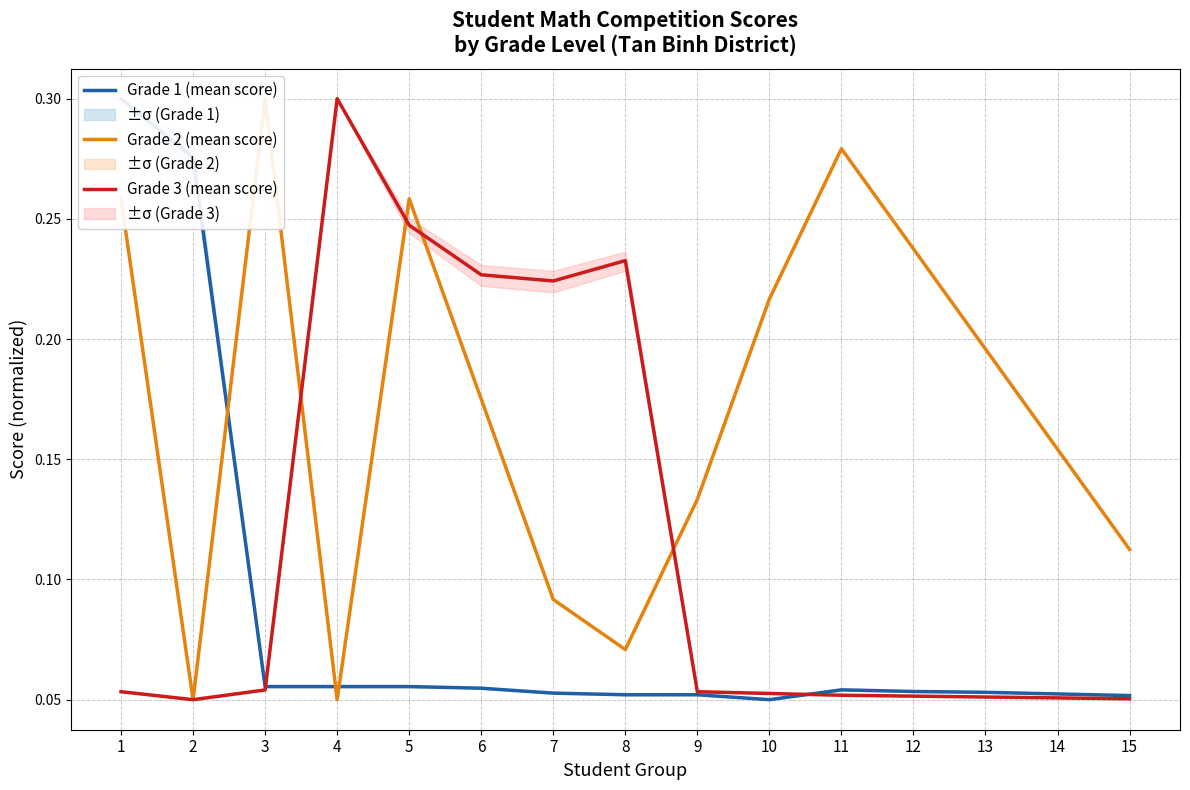

Reading right to left, transcribe all the data shown in this chart.

Grade 1 (mean score): 0.1	0.1	0.1	0.1	0.1	0.1	0.1	0.1	0.1	0.1	0.1	0.1	0.1	0.3	0.3
Grade 2 (mean score): 0.1	0.2	0.2	0.2	0.3	0.2	0.1	0.1	0.1	0.2	0.3	0.1	0.3	0.1	0.3
Grade 3 (mean score): 0.1	0.1	0.1	0.1	0.1	0.1	0.1	0.2	0.2	0.2	0.2	0.3	0.1	0.1	0.1